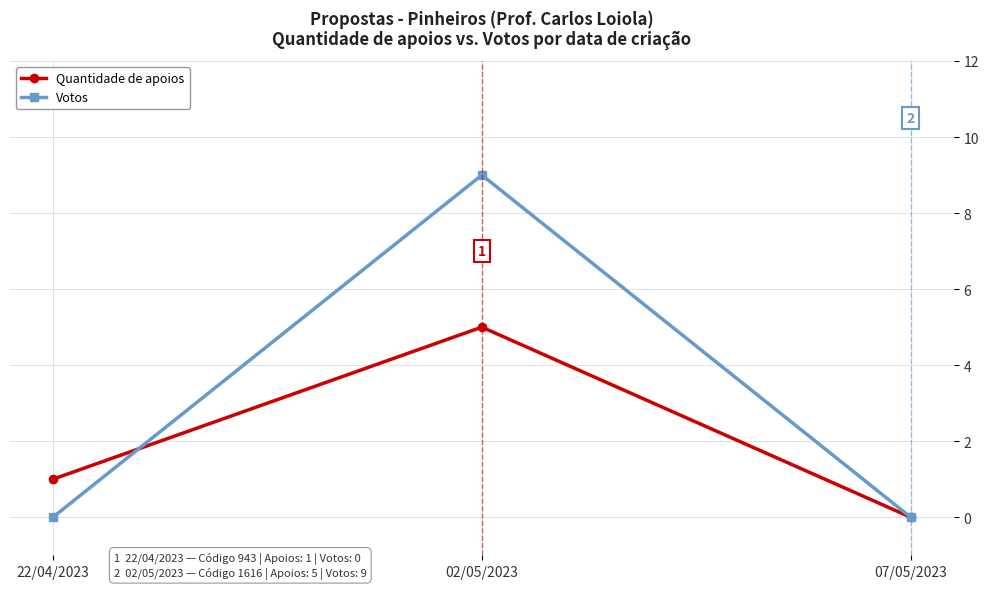

The value of Votos at 02/05/2023 is 5. True or false?

False